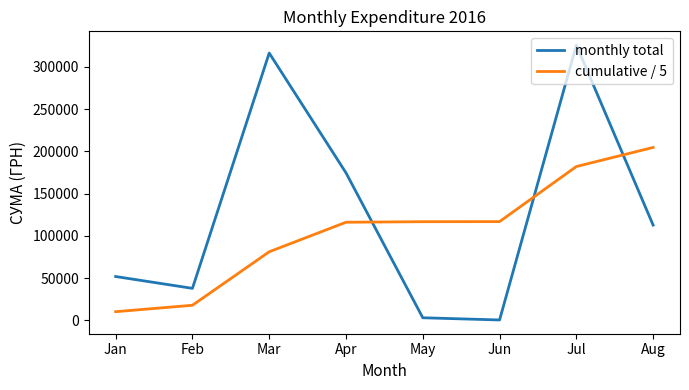

What is the sum of all monthly total values?

1023326.0